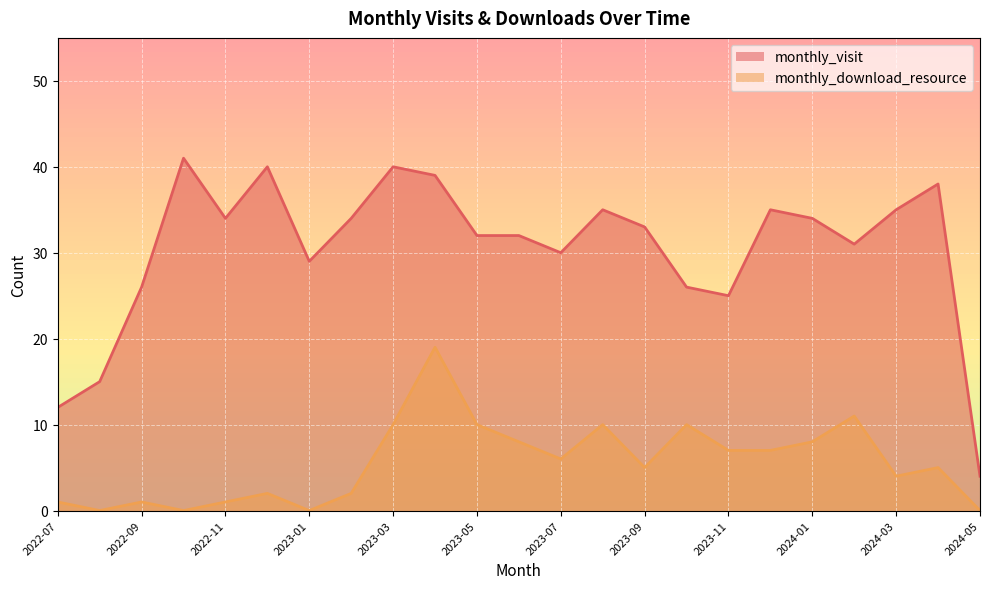

How many lines are shown in the chart?

2